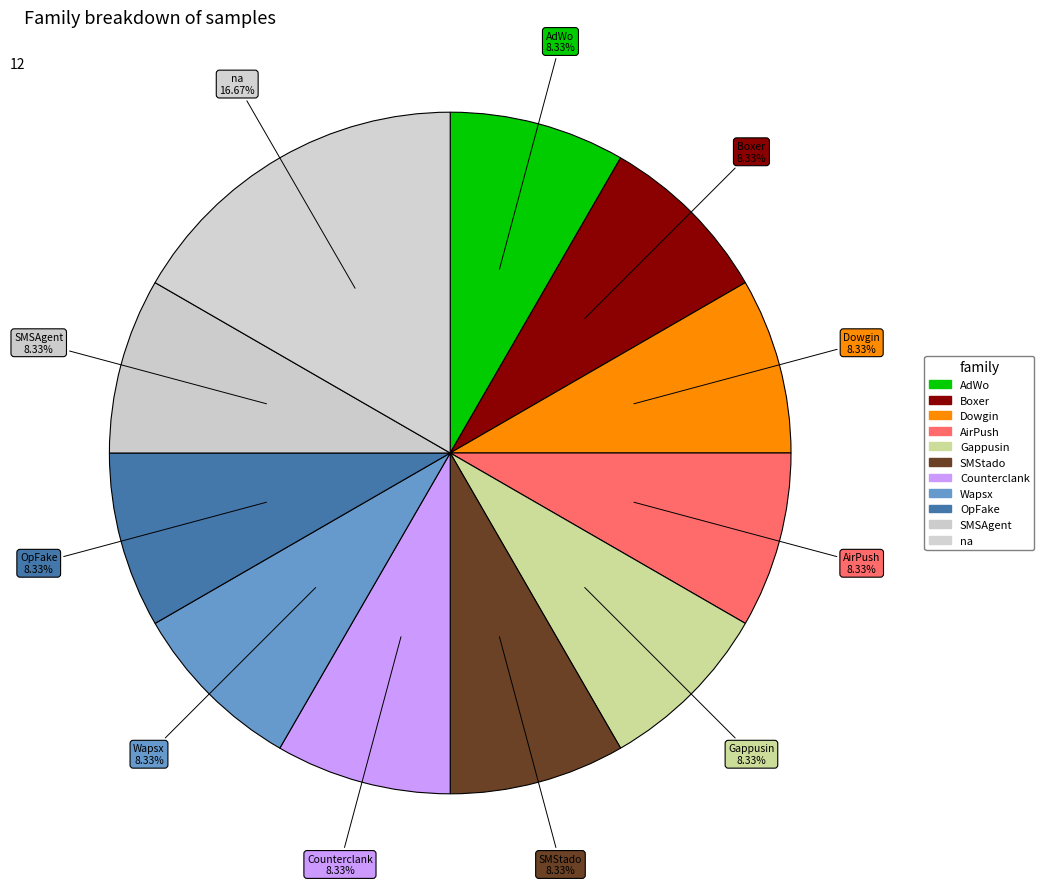

Which category has the biggest portion of the pie?

na